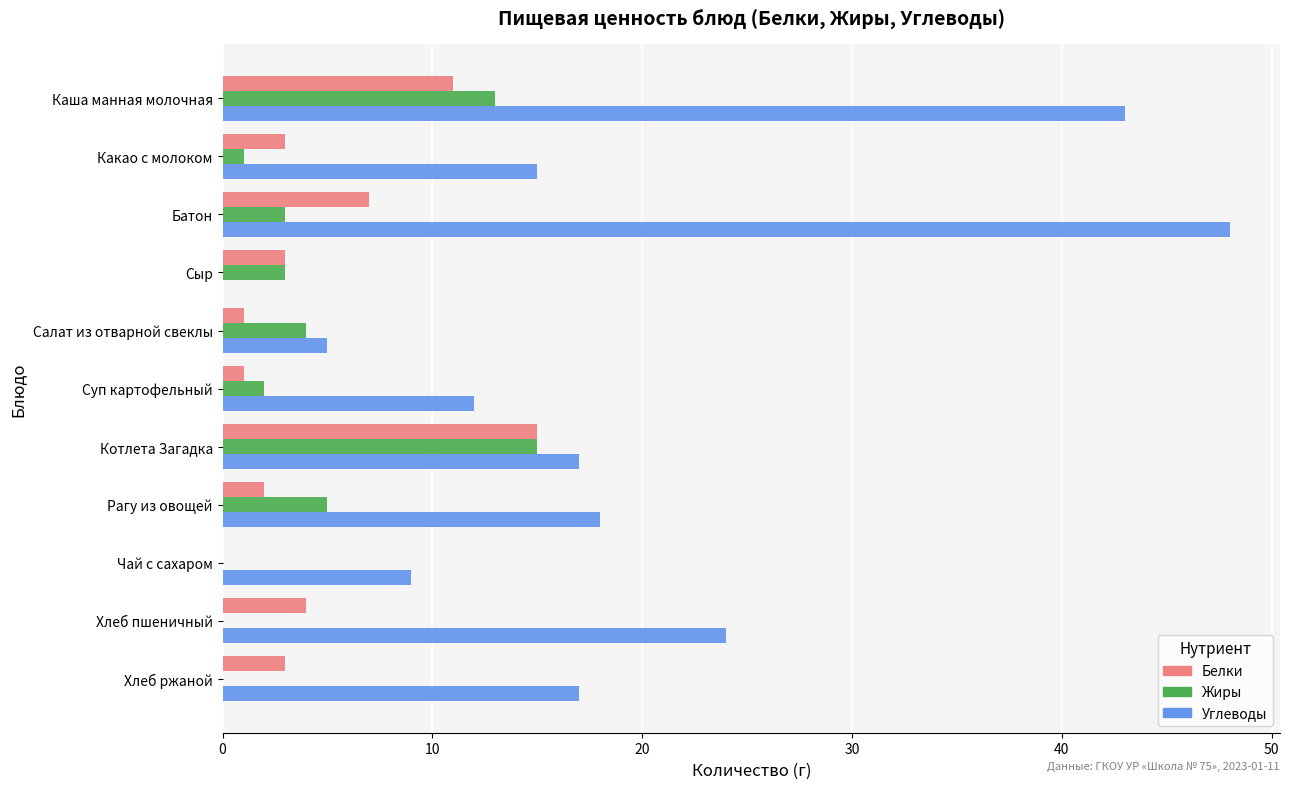

Which category has the highest value in the Жиры series?

Котлета Загадка